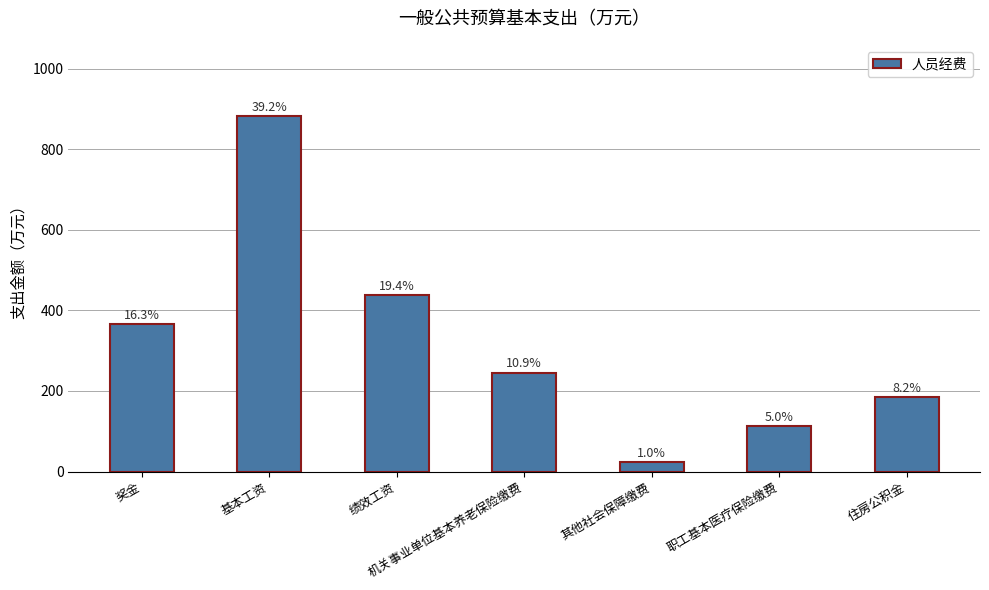

How many bars are there in total?

7